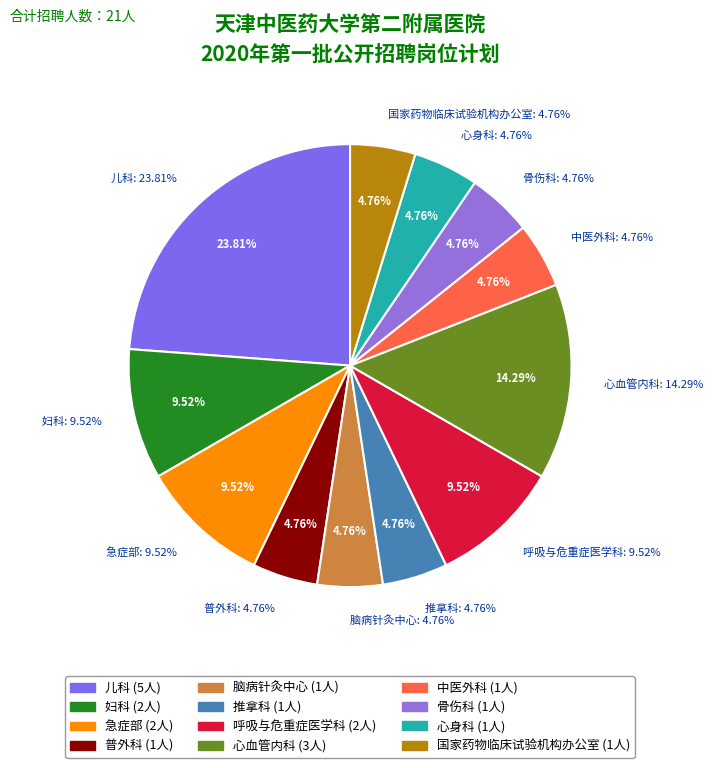

True or false: 国家药物临床试验机构办公室 accounts for 1% of the total.

False